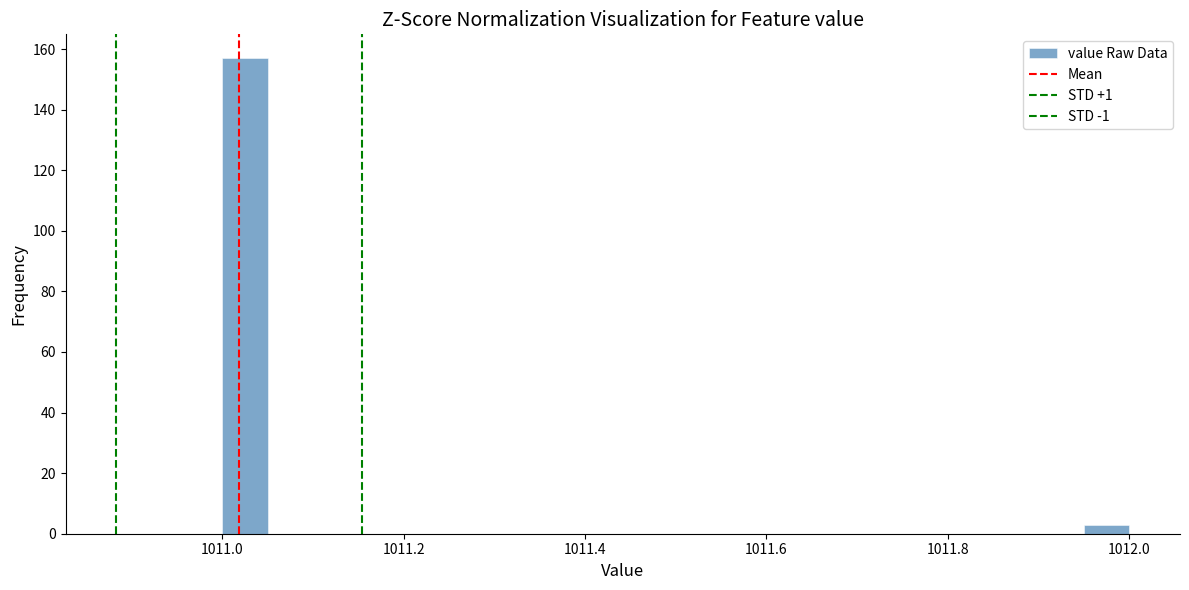

Around what value on the x-axis is the tallest bar? Give the approximate position of its centre, as read against the axis.

1011.02